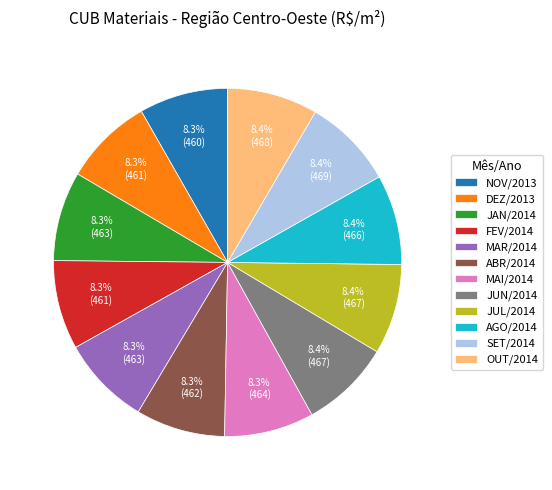

What is the ratio of the value at MAR/2014 to the value at DEZ/2013?

1.0